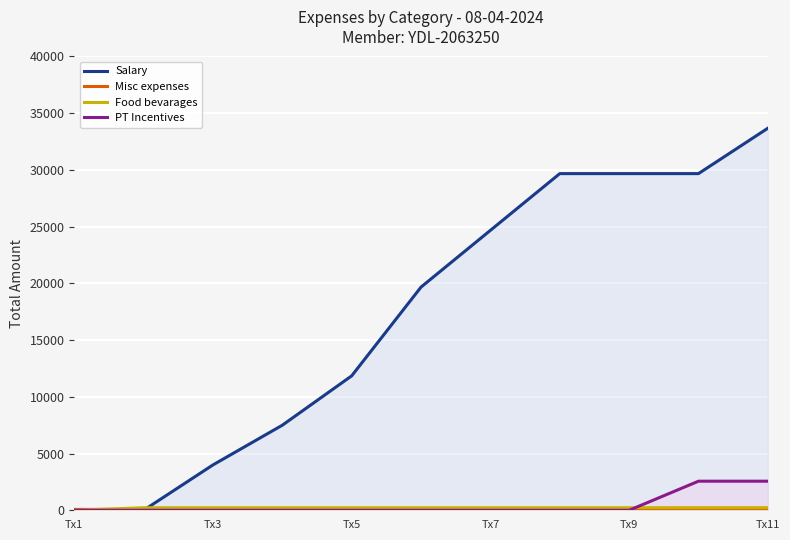

What is the difference between the highest and lowest values at Tx9?

29675